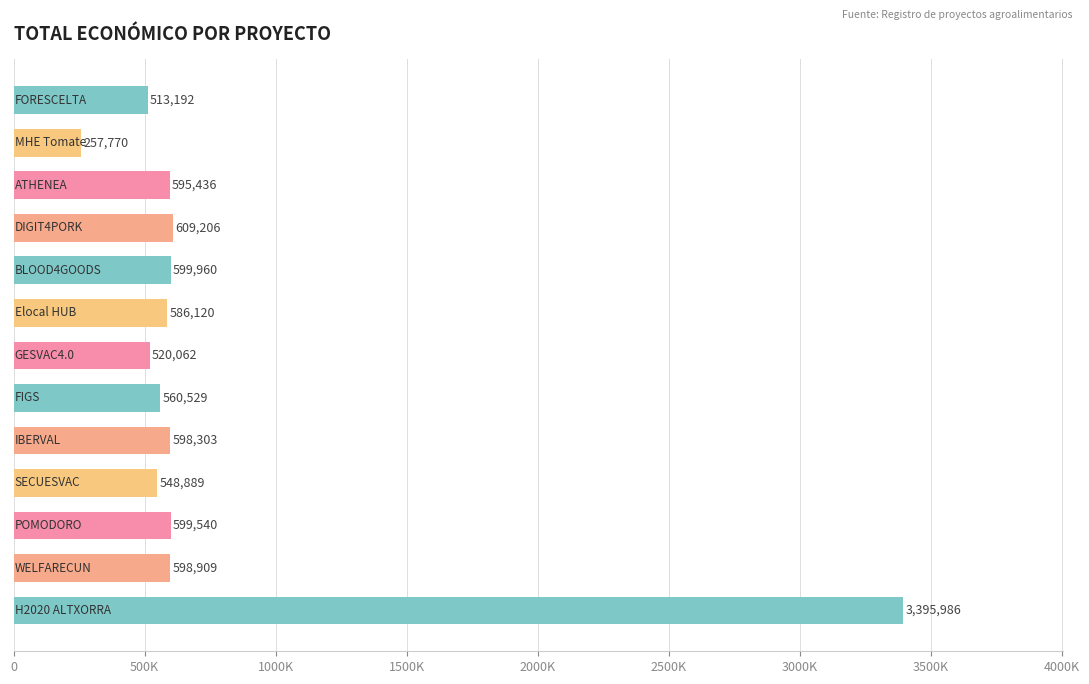

Are the bars horizontal?

Yes